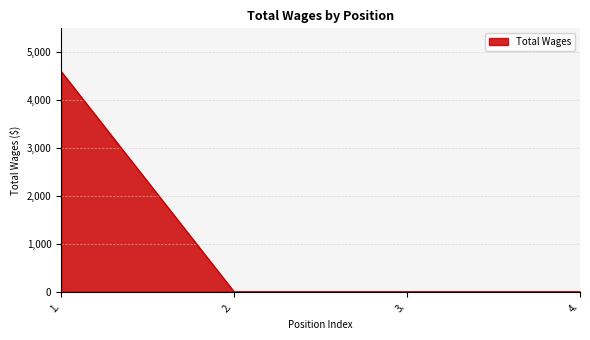

Between 1. and 3., which is larger?

1.